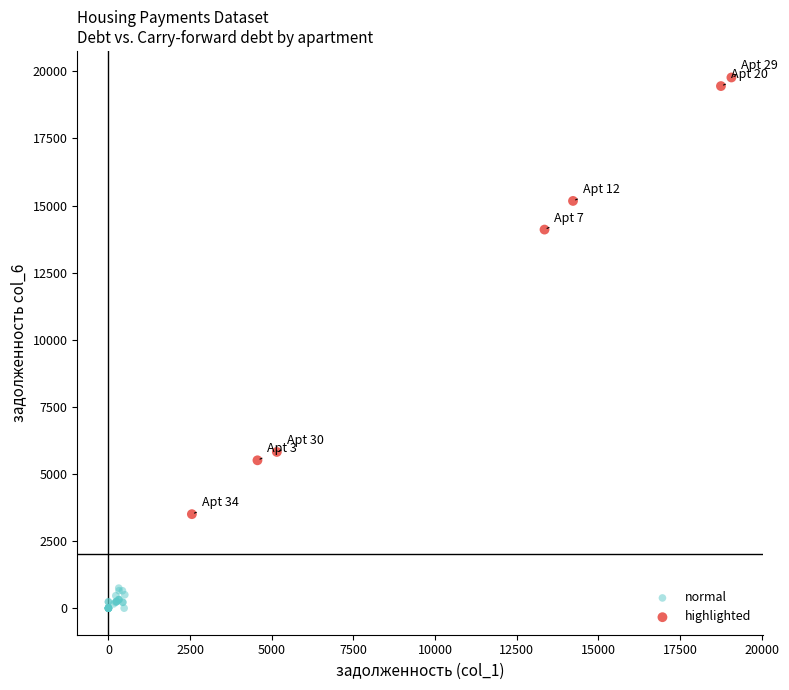

Which series reaches the maximum Y coordinate?

highlighted